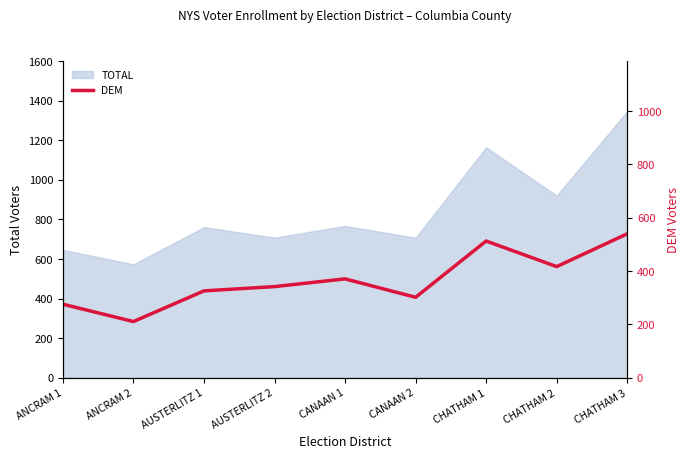

What is the label of the 9th point from the right?

ANCRAM 1